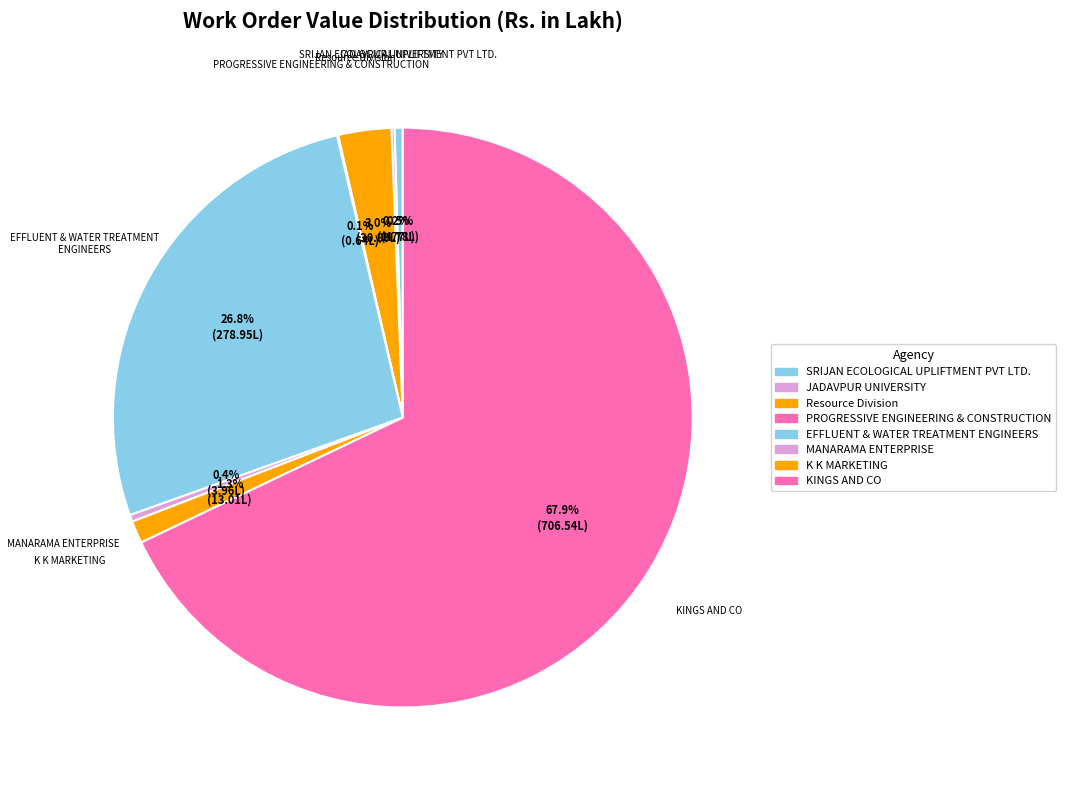

To the nearest percent, what is the difference between the EFFLUENT & WATER TREATMENT ENGINEERS and K K MARKETING slice percentages?

26%